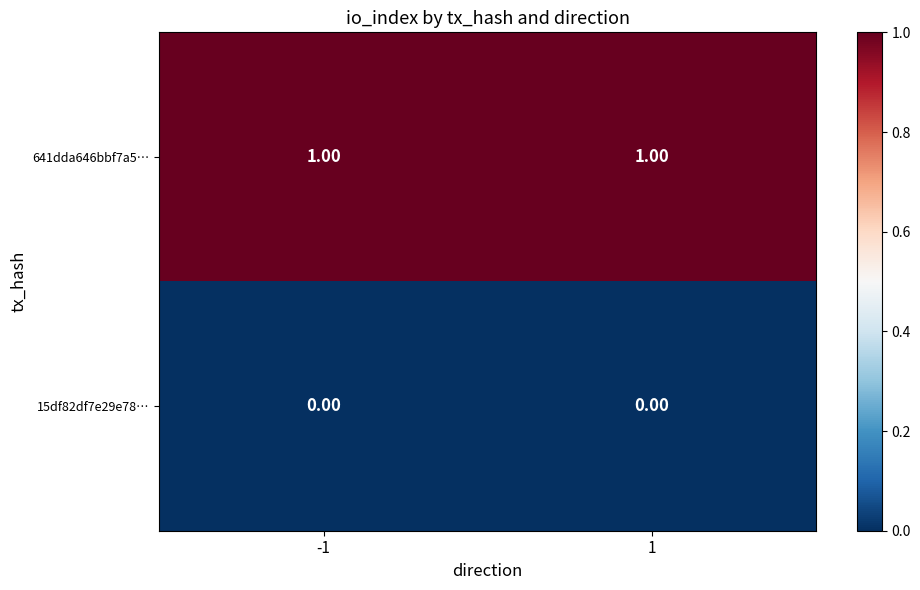

Is the value of 641dda646bbf7a5… at -1 greater than the value of 15df82df7e29e78… at -1?

Yes